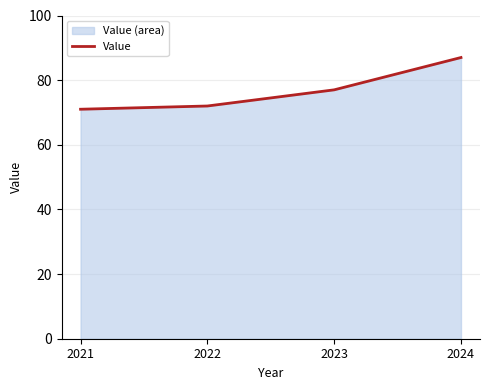

Rank the categories by value from highest to lowest.

2024, 2023, 2022, 2021